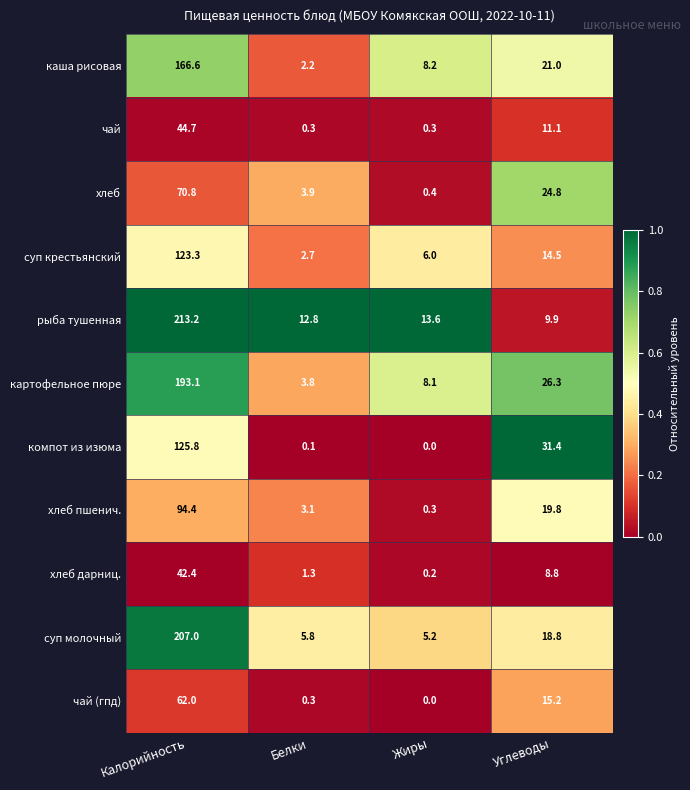

Between Белки and Жиры, which series saw the biggest shift?

каша рисовая